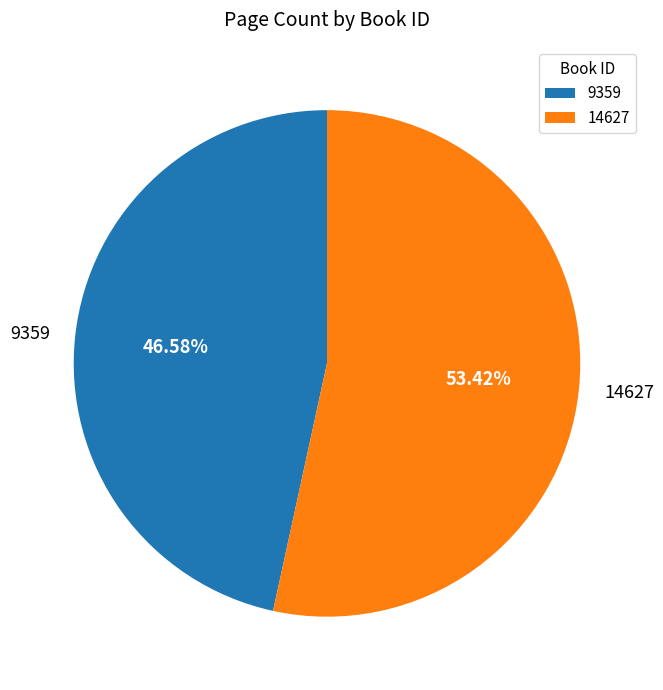

Approximately how many times larger is the value at 14627 compared to 9359?

1.1